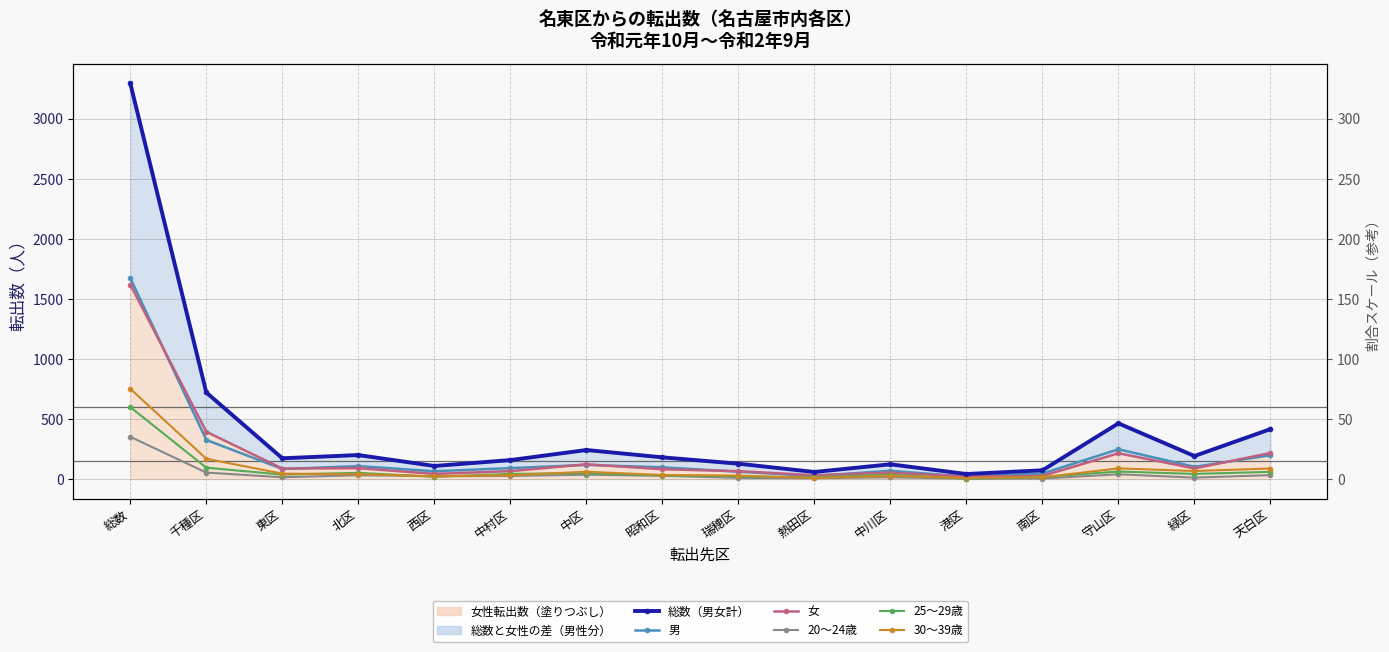

Which category has the lowest value across all series?

港区